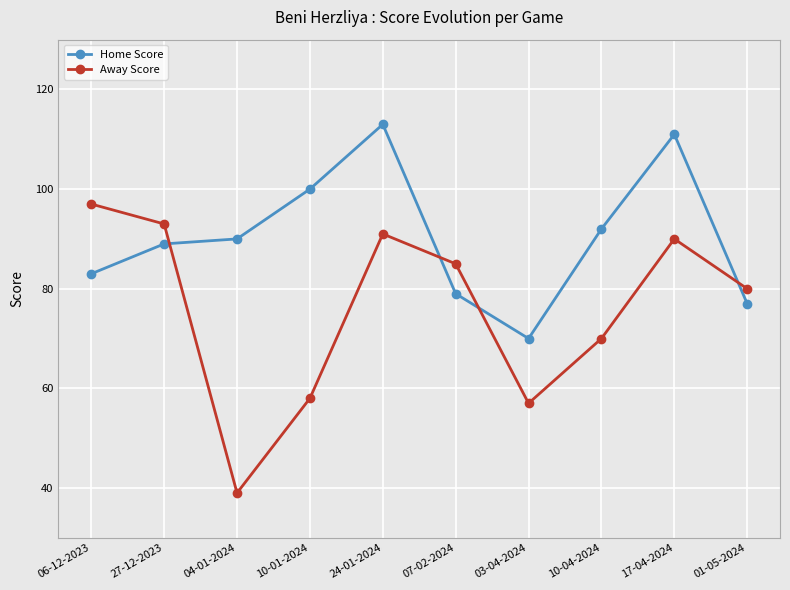

Reading left to right, what are all the values shown in this chart?

Home Score: 06-12-2023=83	27-12-2023=89	04-01-2024=90	10-01-2024=100	24-01-2024=113	07-02-2024=79	03-04-2024=70	10-04-2024=92	17-04-2024=111	01-05-2024=77
Away Score: 06-12-2023=97	27-12-2023=93	04-01-2024=39	10-01-2024=58	24-01-2024=91	07-02-2024=85	03-04-2024=57	10-04-2024=70	17-04-2024=90	01-05-2024=80